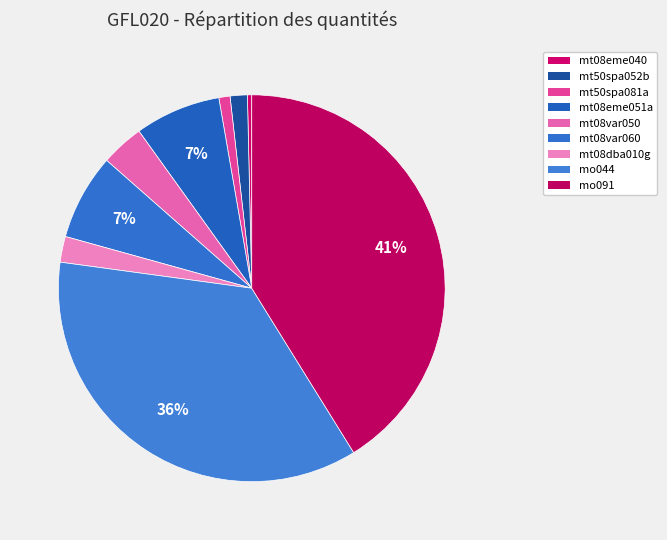

The mo091 slice represents 41% of the pie. True or false?

True